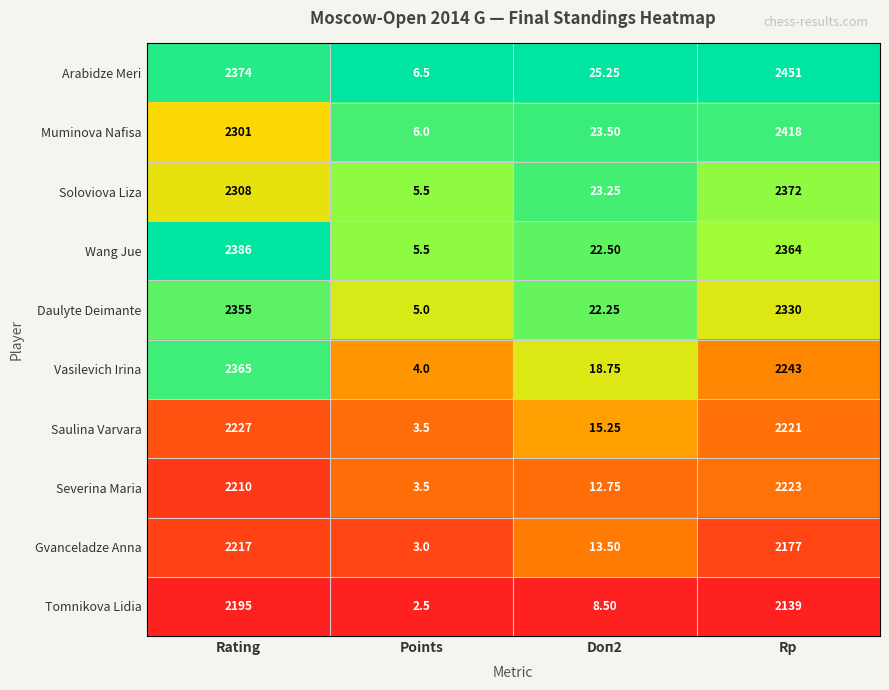

At which label is Severina Maria closest to 1113?

Rating